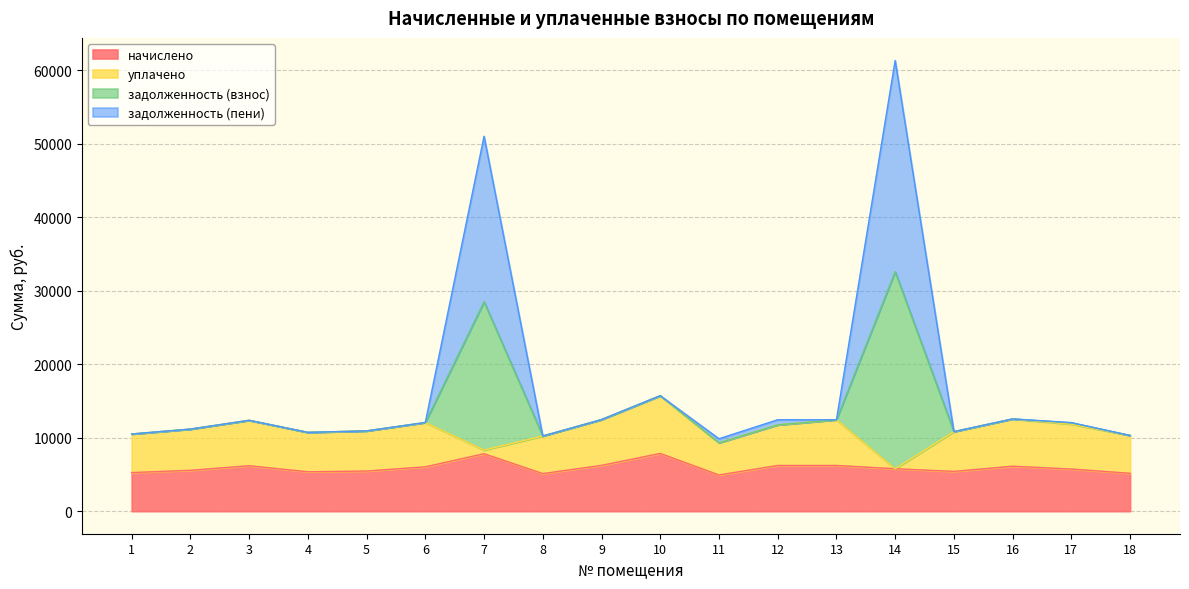

What is the spread (max minus min) of values at 2?

5612.4